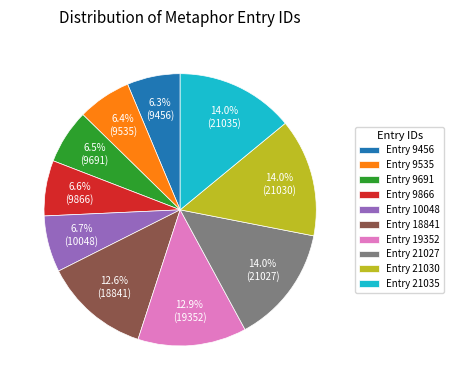

What is the ratio of the value at Entry 19352 to the value at Entry 10048?

1.9